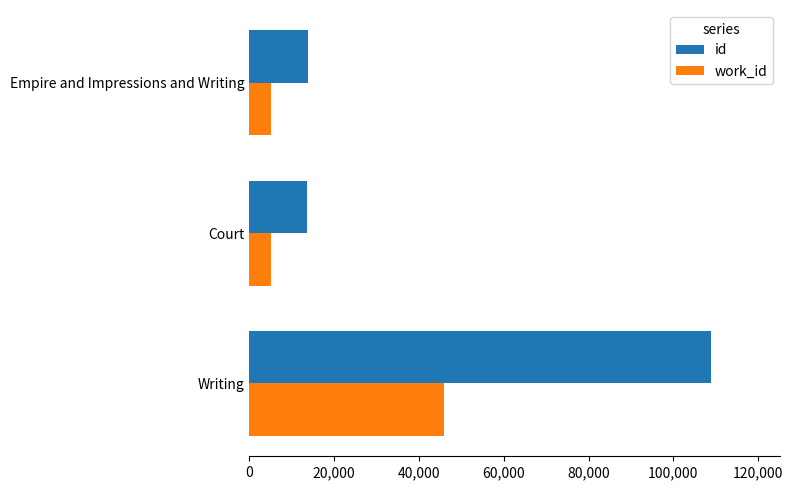

How many series are shown in this chart?

2